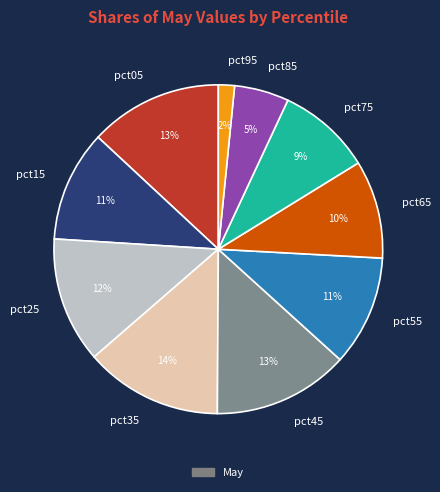

To the nearest percent, what portion does pct35 represent?

14%